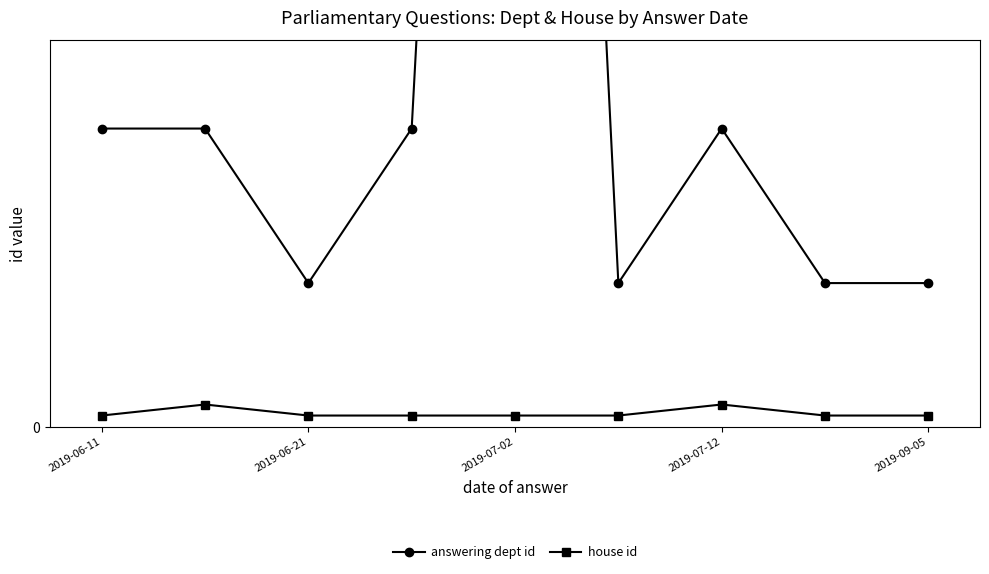

True or false: house id and answering dept id intersect in this chart.

False